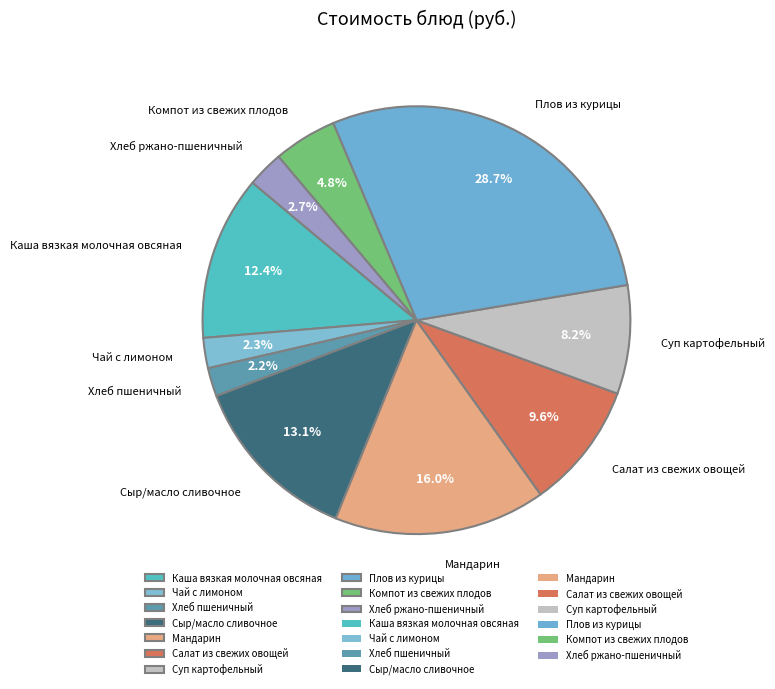

How many slices are in this pie chart?

10